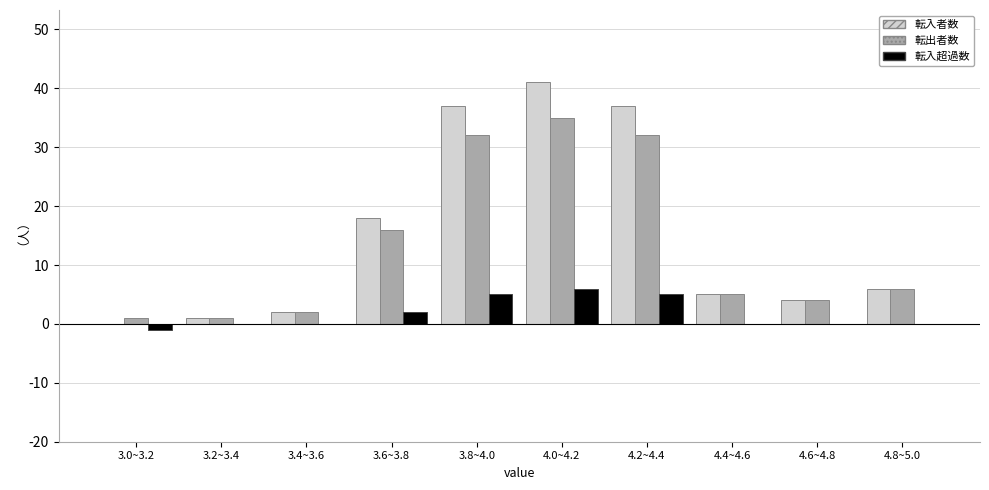

Reading right to left, list all the values displayed in this chart.

転入者数: 4.8~5.0=6	4.6~4.8=4	4.4~4.6=5	4.2~4.4=37	4.0~4.2=41	3.8~4.0=37	3.6~3.8=18	3.4~3.6=2	3.2~3.4=1	3.0~3.2=0
転出者数: 4.8~5.0=6	4.6~4.8=4	4.4~4.6=5	4.2~4.4=32	4.0~4.2=35	3.8~4.0=32	3.6~3.8=16	3.4~3.6=2	3.2~3.4=1	3.0~3.2=1
転入超過数: 4.8~5.0=0	4.6~4.8=0	4.4~4.6=0	4.2~4.4=5	4.0~4.2=6	3.8~4.0=5	3.6~3.8=2	3.4~3.6=0	3.2~3.4=0	3.0~3.2=-1